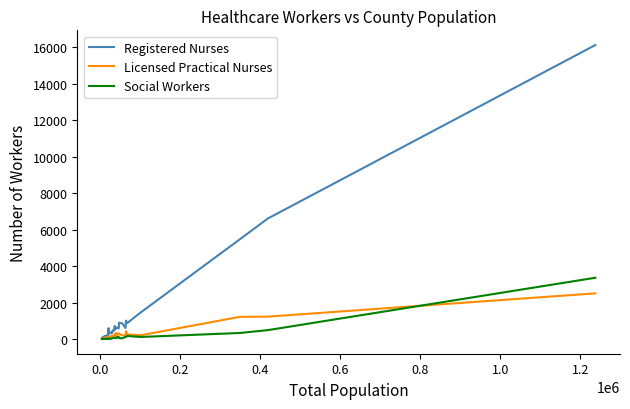

List the series in order of their peak value, highest first.

Registered Nurses, Social Workers, Licensed Practical Nurses